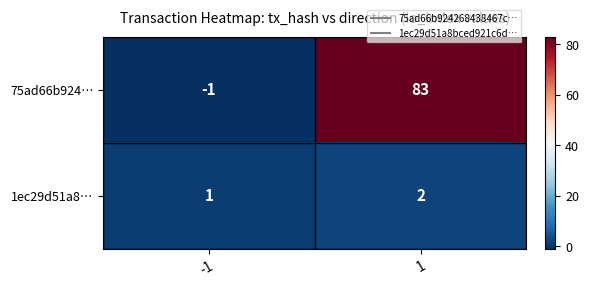

What is the highest value of the 75ad66b924… series?

83